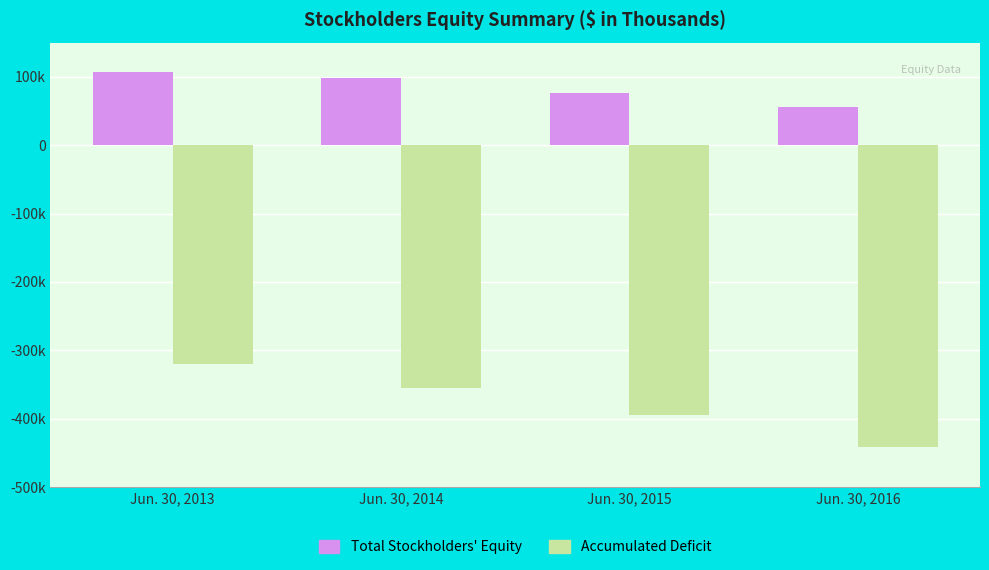

List the series in order of their peak value, lowest first.

Accumulated Deficit, Total Stockholders' Equity